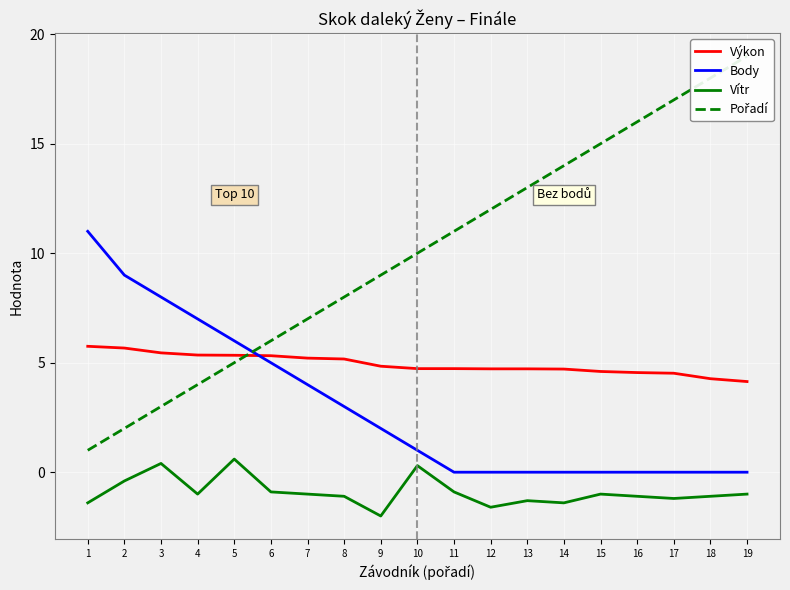

List the series in order of their peak value, lowest first.

Vítr, Výkon, Body, Pořadí